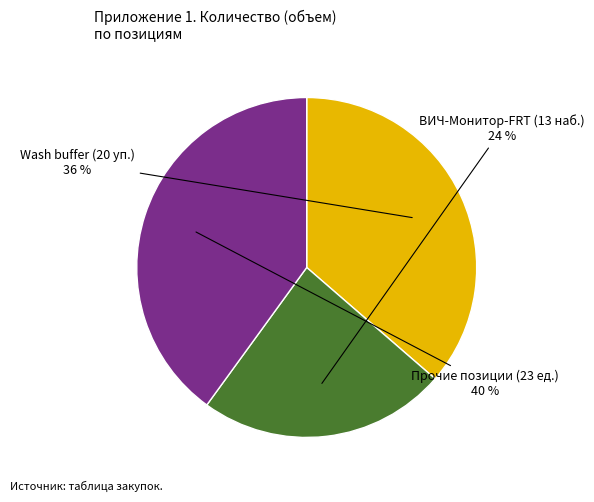

How many slices are in this pie chart?

3